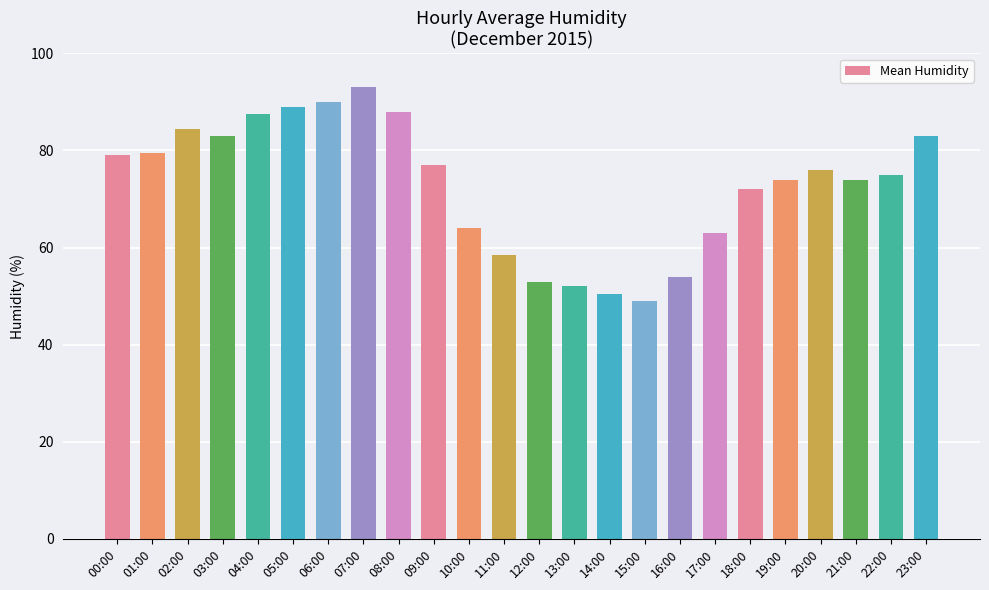

What is the average value?

72.9